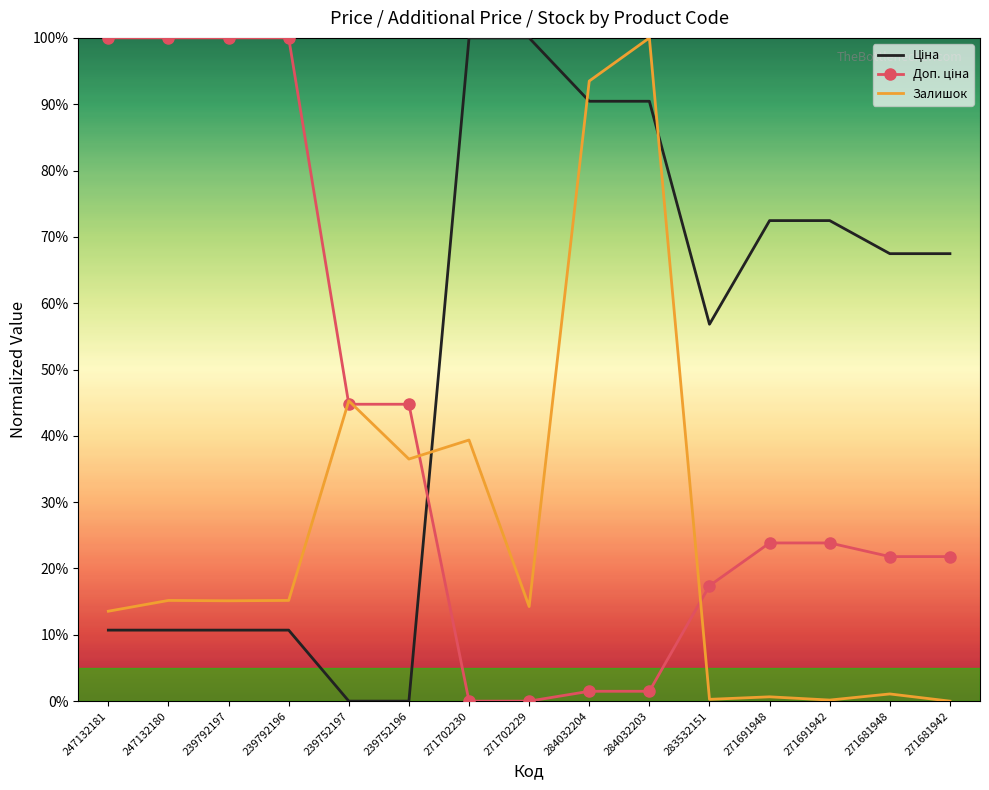

Where is Залишок nearest to the value 50?

239752197